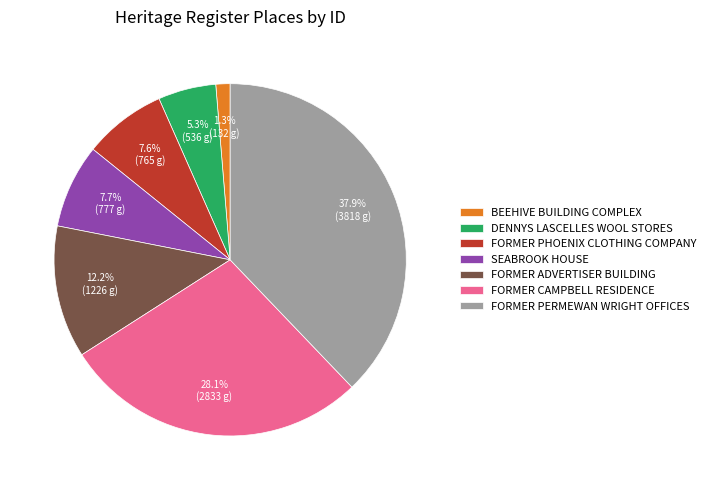

What is the ratio of the value at FORMER ADVERTISER BUILDING to the value at DENNYS LASCELLES WOOL STORES?

2.3